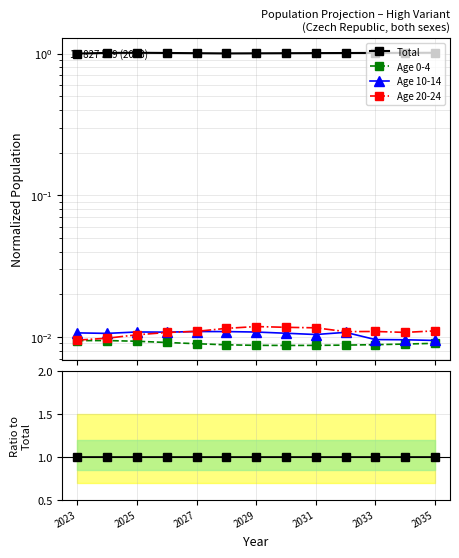

The Age 10-14 series shows 0.0 at 2023. True or false?

False